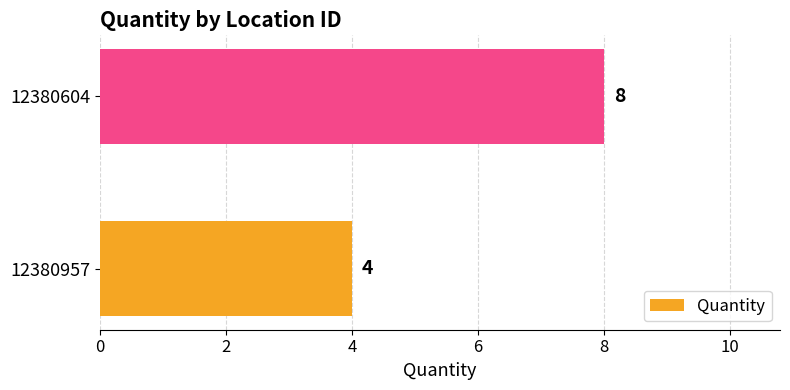

Is it true that the value at 12380957 is 4?

True